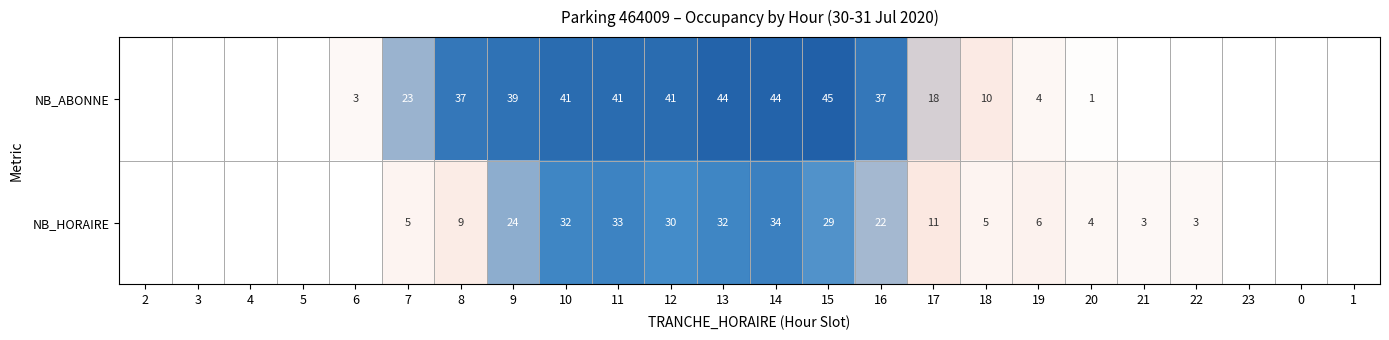

The value of NB_HORAIRE at 18 is 2. True or false?

False